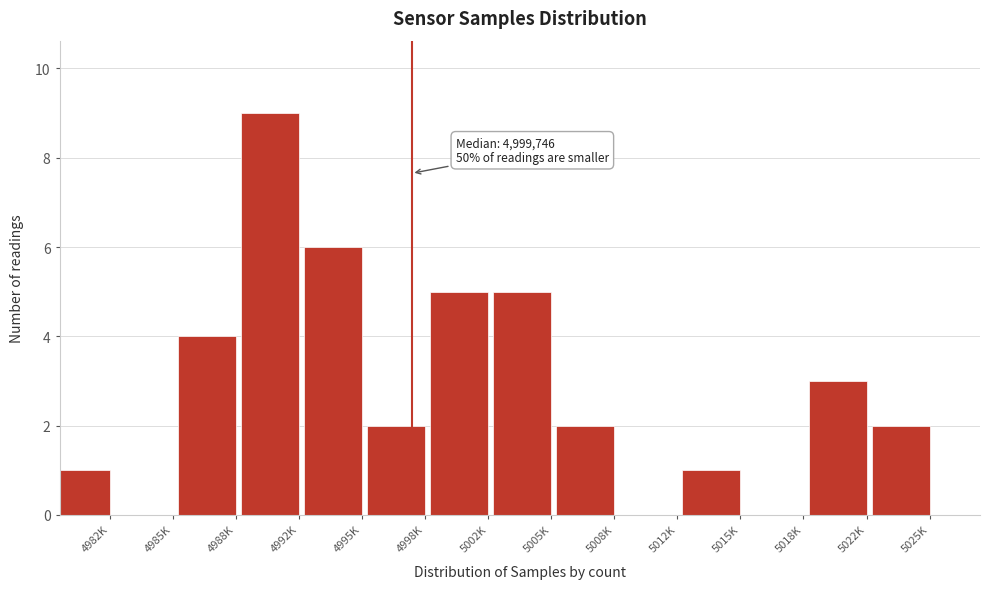

Reading right to left, extract all data points from this chart.

5025K=2	5022K=3	5018K=0	5015K=1	5012K=0	5008K=2	5005K=5	5002K=5	4998K=2	4995K=6	4992K=9	4988K=4	4985K=0	4982K=1